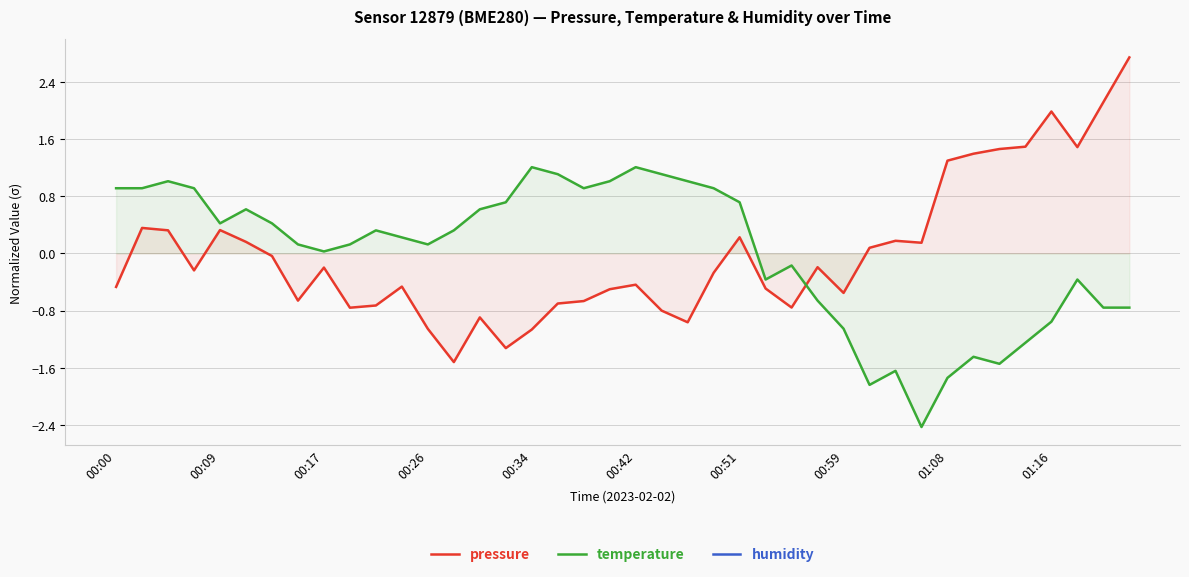

How many negative values does the temperature series have?

15